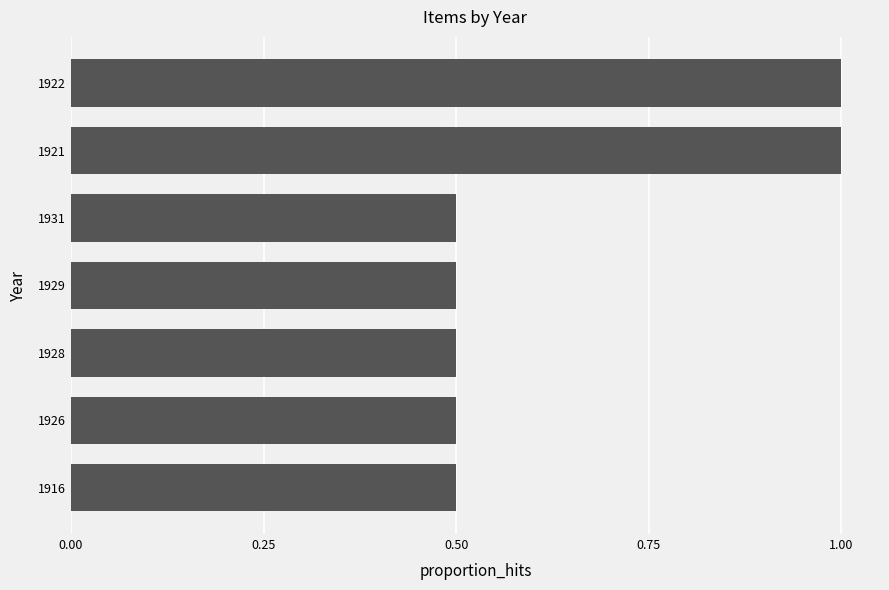

What is the difference between the second highest and second lowest values?

0.5